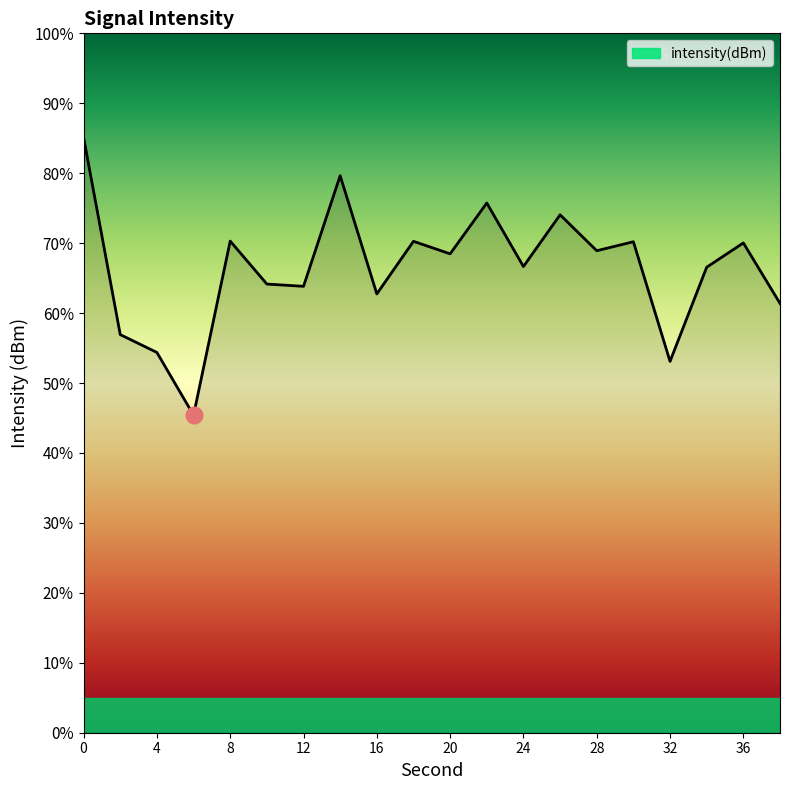

How many lines are shown in the chart?

1